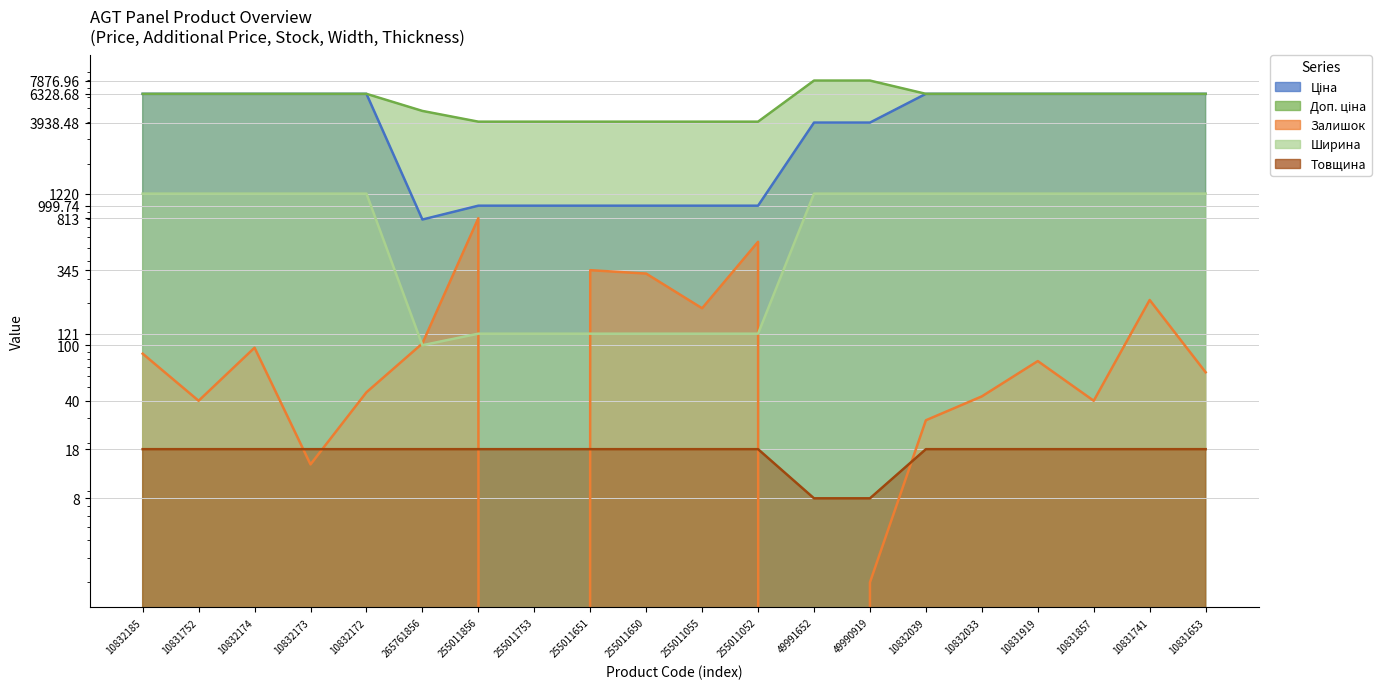

What position from the right is 10831919?

4